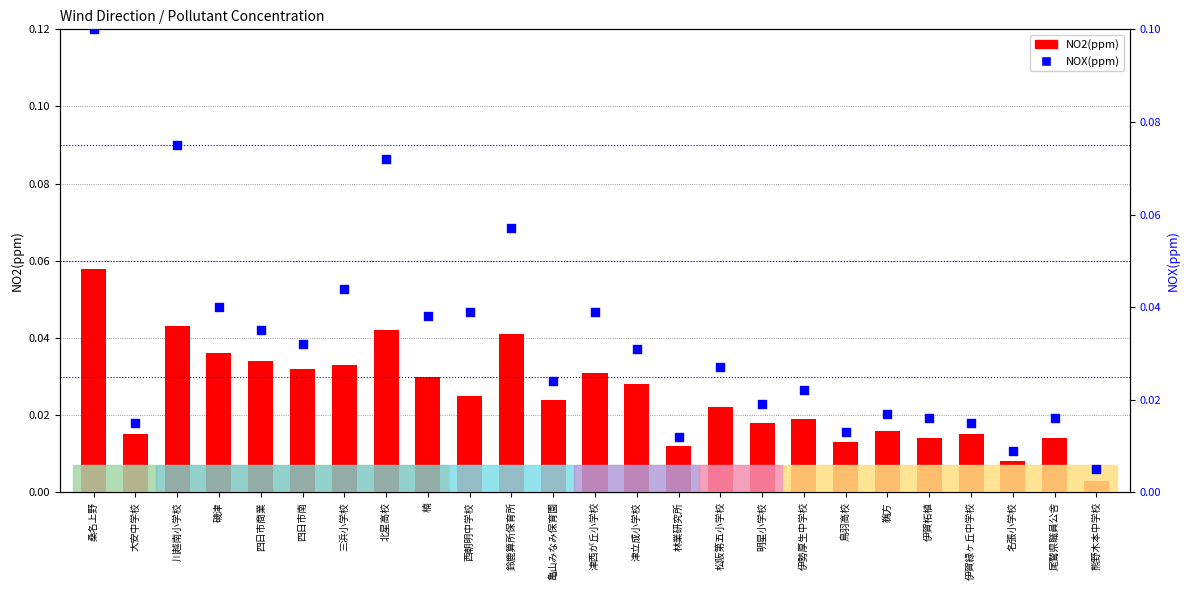

Which series reaches the maximum Y coordinate?

NOX(ppm)